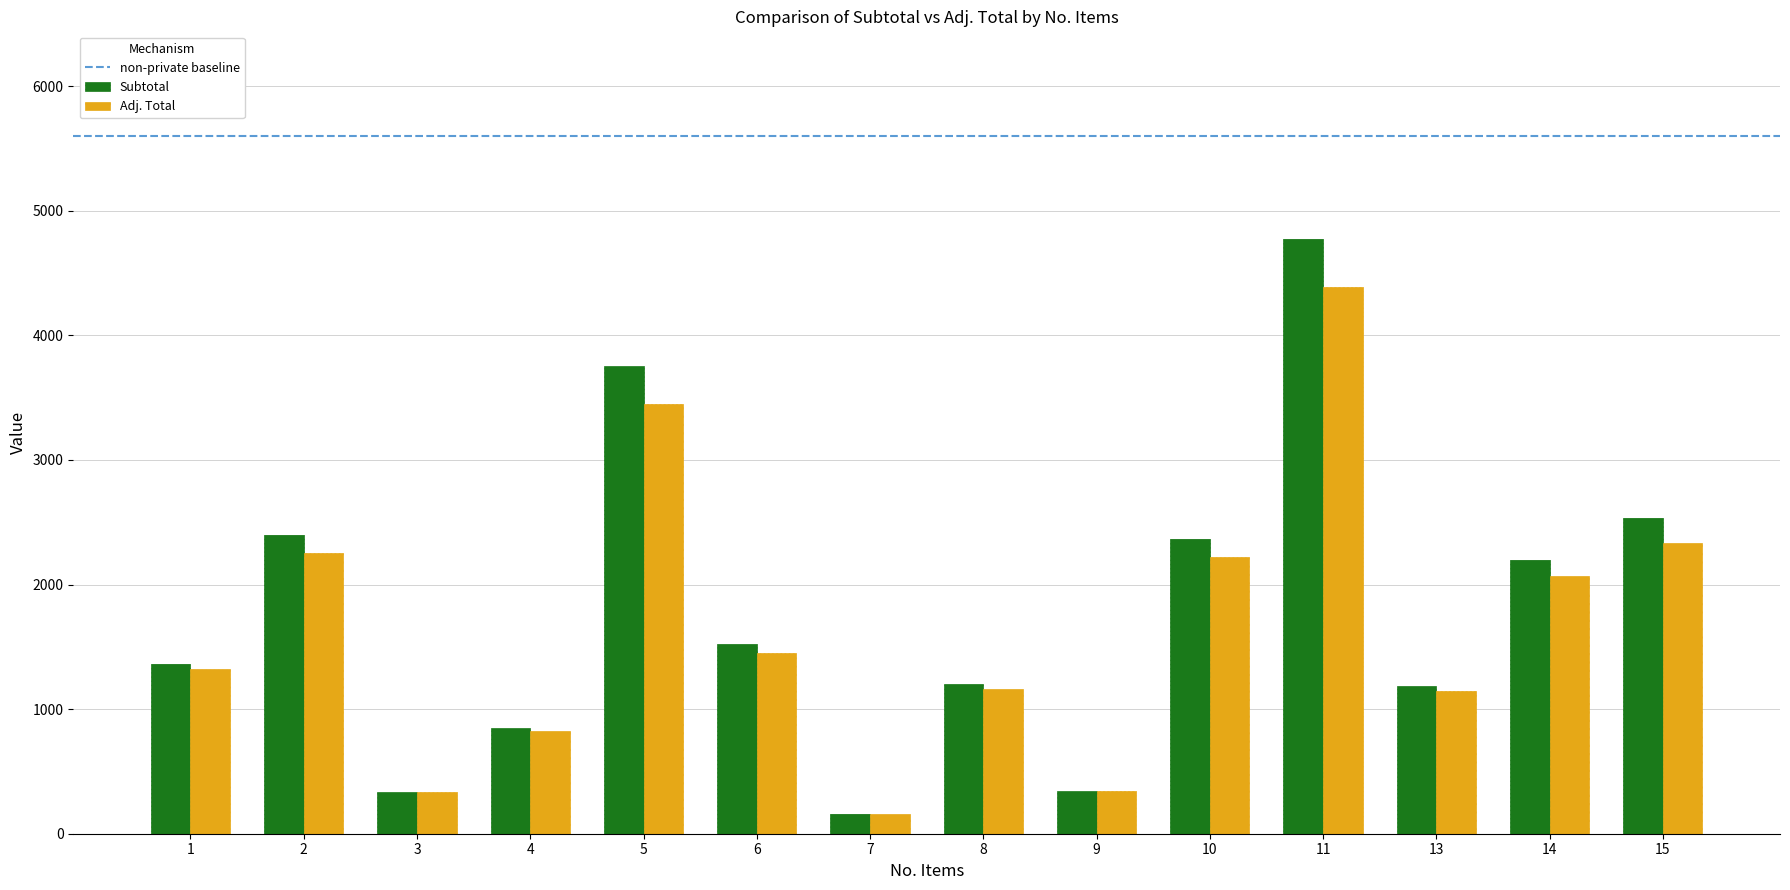

The value of Adj. Total at 8 is 1776.5. True or false?

False